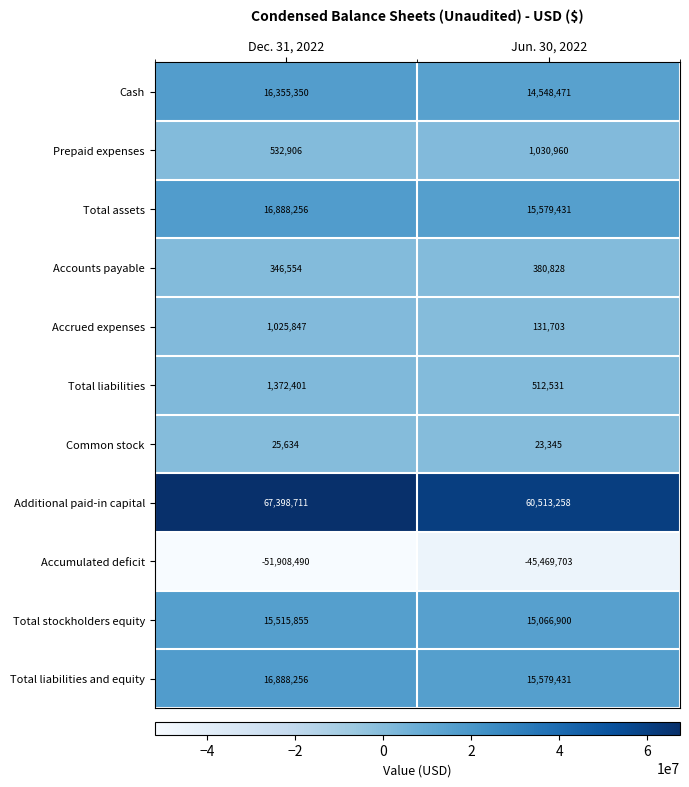

True or false: Additional paid-in capital has a value of 99194503 at Jun. 30, 2022.

False